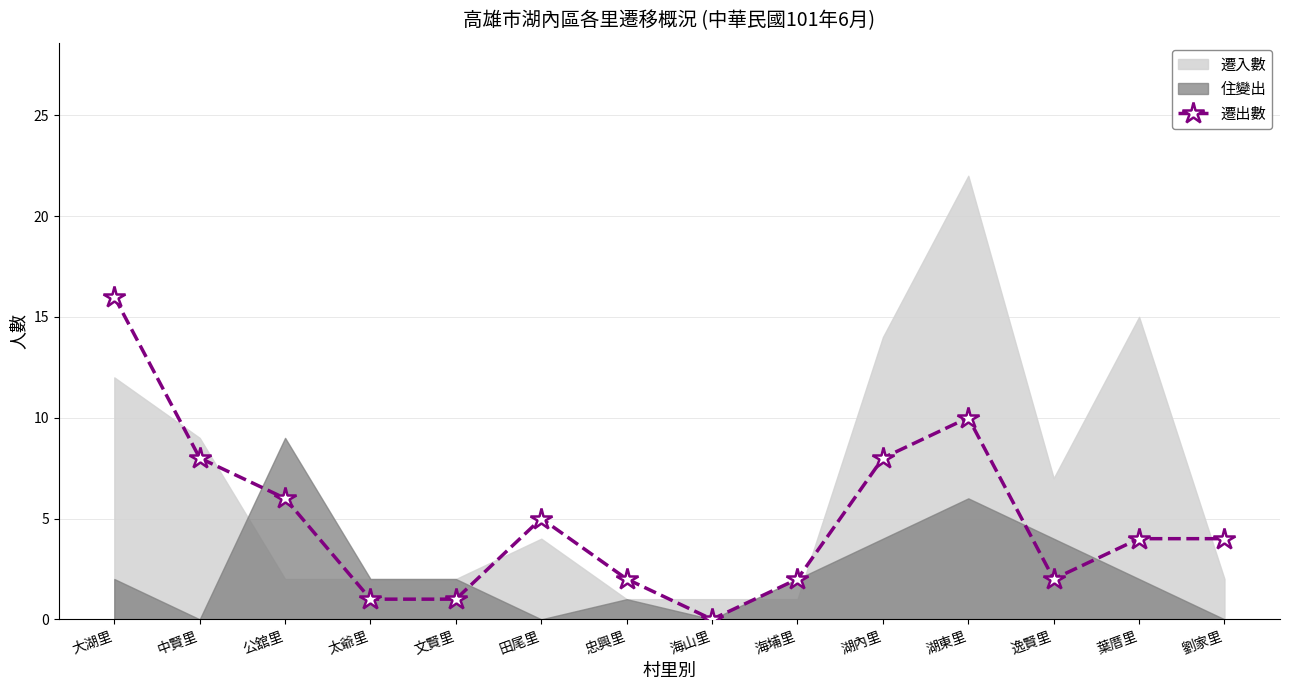

The 遷出數 series shows 3 at 海埔里. True or false?

False